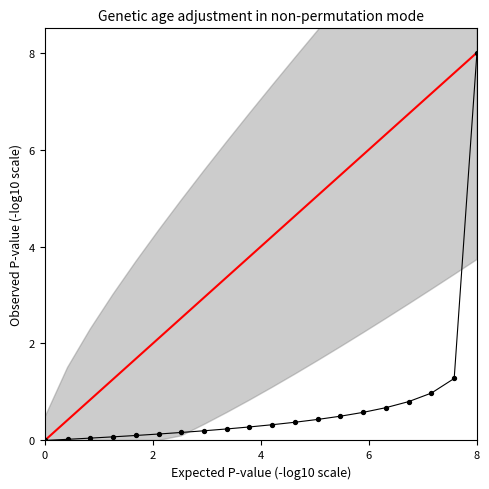

What Y value in the scatter plot is closest to 4?

1.3